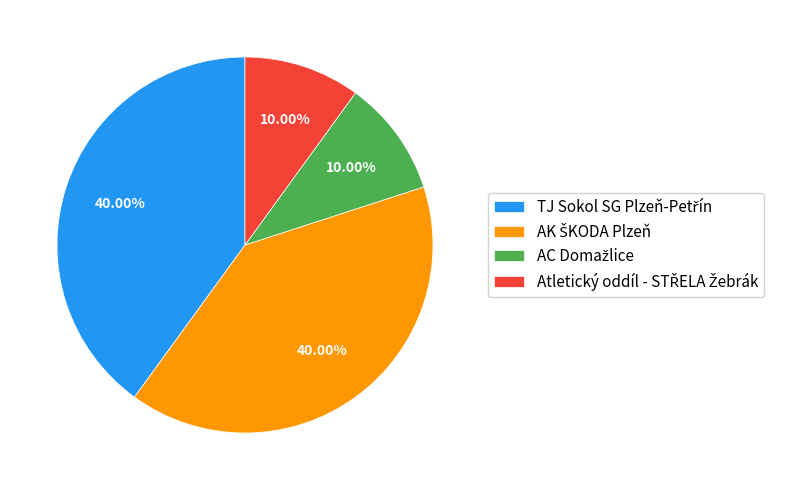

Is there any slice that represents more than half of the pie?

No